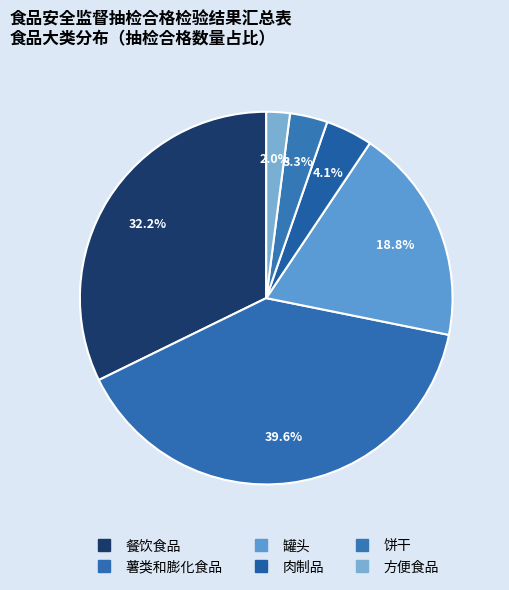

How many segments does this pie chart have?

6